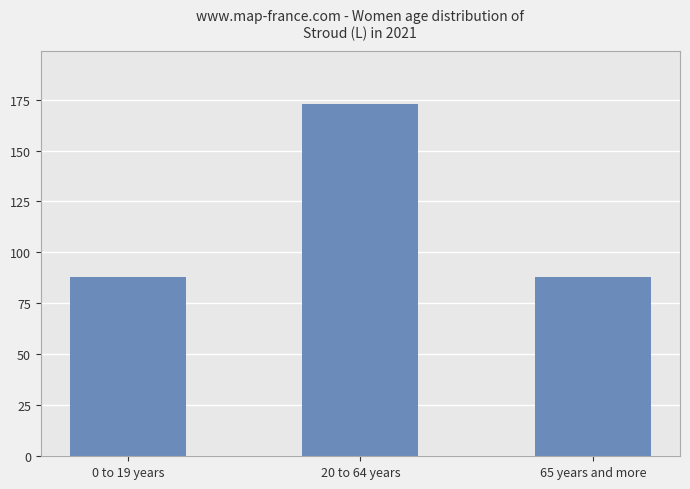

Which label corresponds to the largest value in the chart?

20 to 64 years